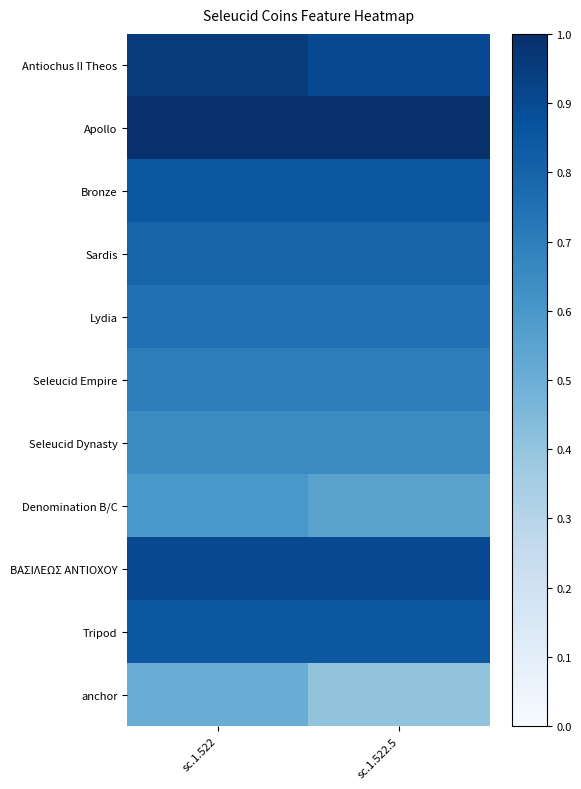

Reading left to right, what are all the values shown in this chart?

Antiochus II Theos: sc.1.522=0.9	sc.1.522.5=0.9
Apollo: sc.1.522=1.0	sc.1.522.5=1.0
Bronze: sc.1.522=0.8	sc.1.522.5=0.8
Sardis: sc.1.522=0.8	sc.1.522.5=0.8
Lydia: sc.1.522=0.8	sc.1.522.5=0.8
Seleucid Empire: sc.1.522=0.7	sc.1.522.5=0.7
Seleucid Dynasty: sc.1.522=0.7	sc.1.522.5=0.7
Denomination B/C: sc.1.522=0.6	sc.1.522.5=0.6
BAΣΙΛΕΩΣ ANTIOXOY: sc.1.522=0.9	sc.1.522.5=0.9
Tripod: sc.1.522=0.8	sc.1.522.5=0.8
anchor: sc.1.522=0.5	sc.1.522.5=0.4